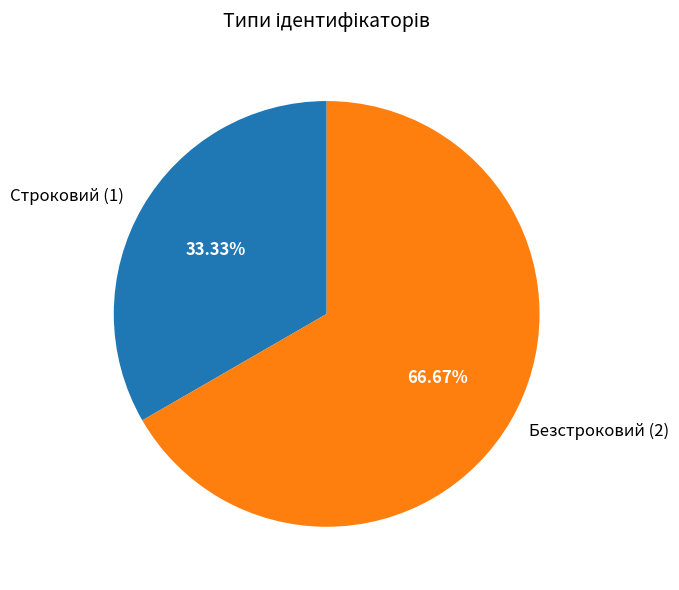

The Строковий slice represents 33% of the pie. True or false?

True